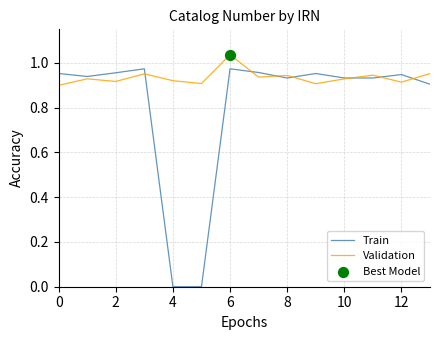

Which series has the largest range (max minus min)?

Train